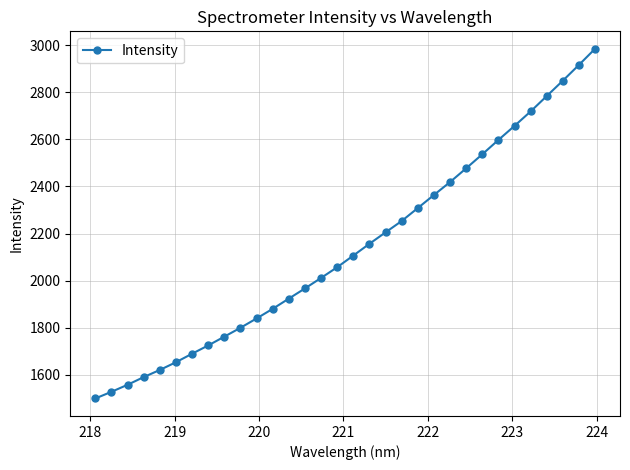

True or false: the data has more than 2 interior local peaks.

False